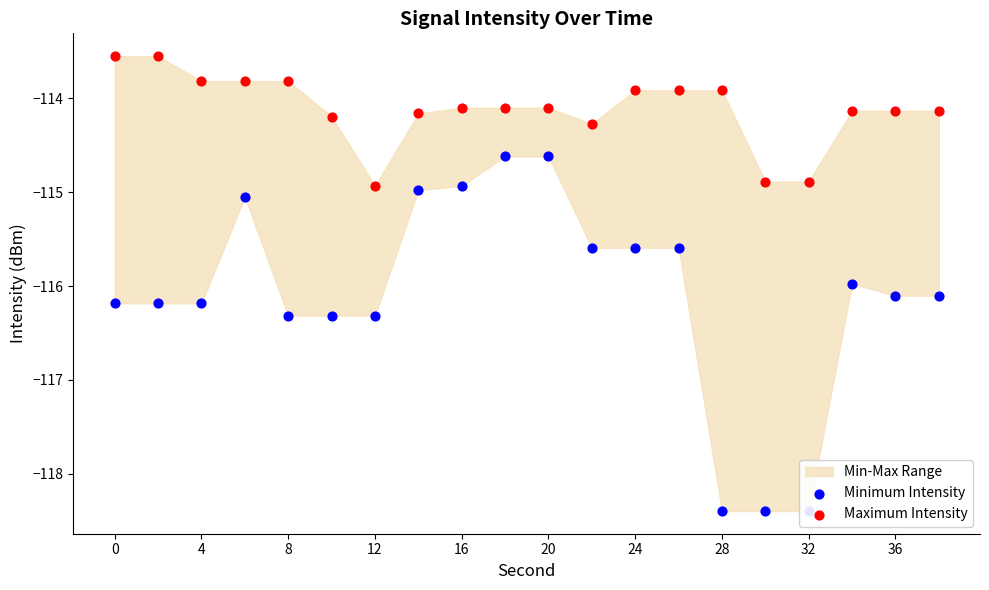

Is the value of Minimum Intensity at 19 greater than the value of Maximum Intensity at 16?

No